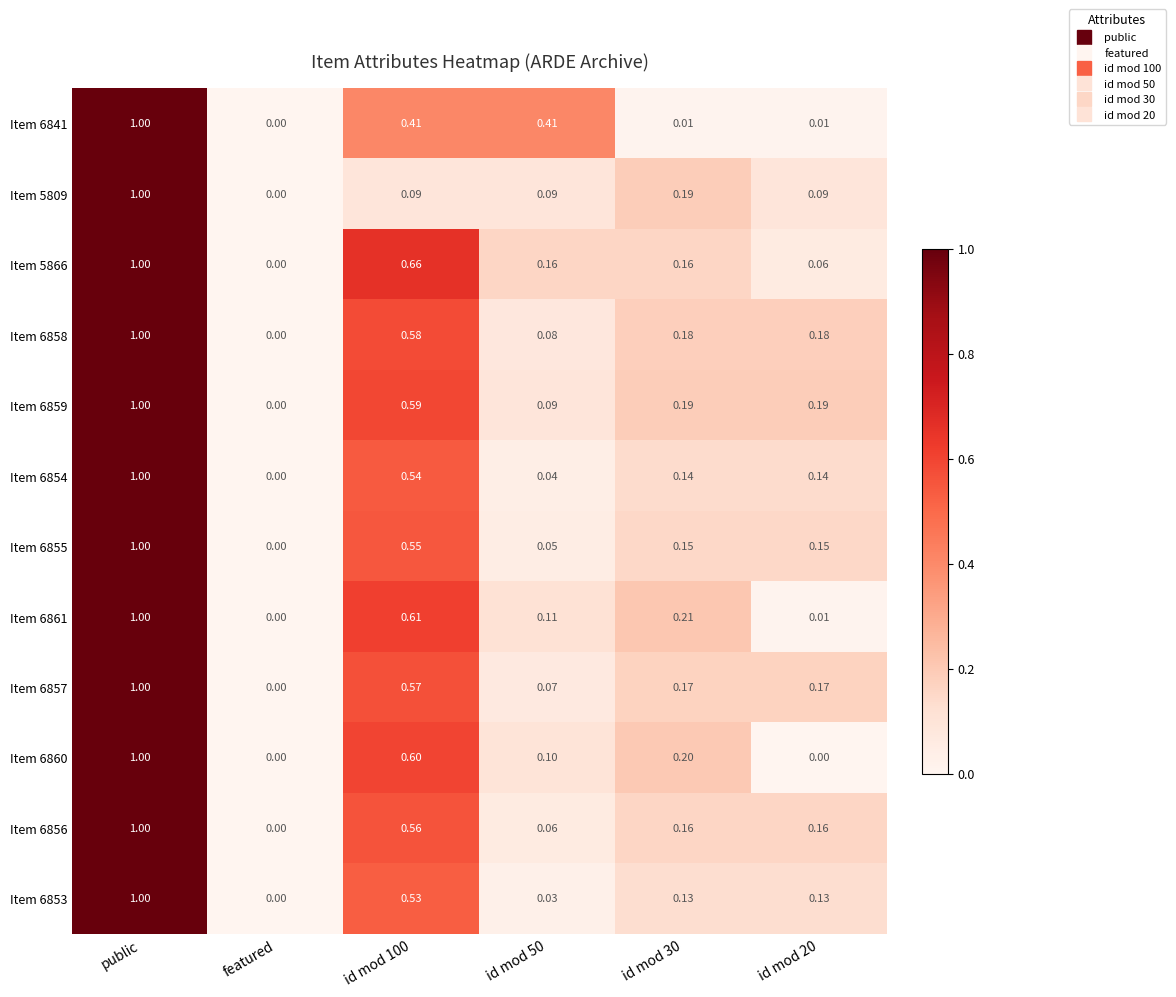

At which category is the sum across all series the highest?

public